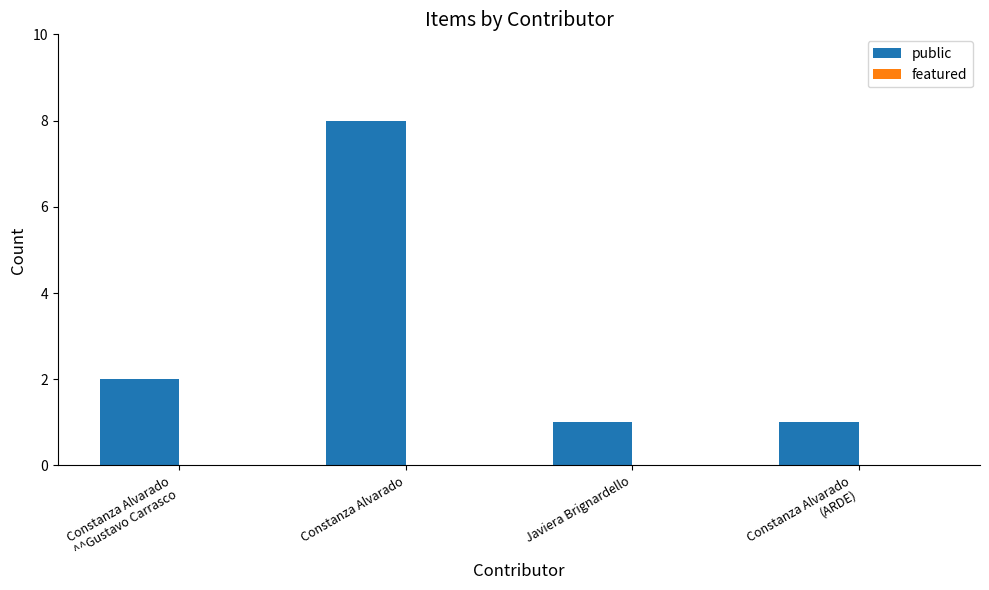

The value at Javiera Brignardello is 1. True or false?

True